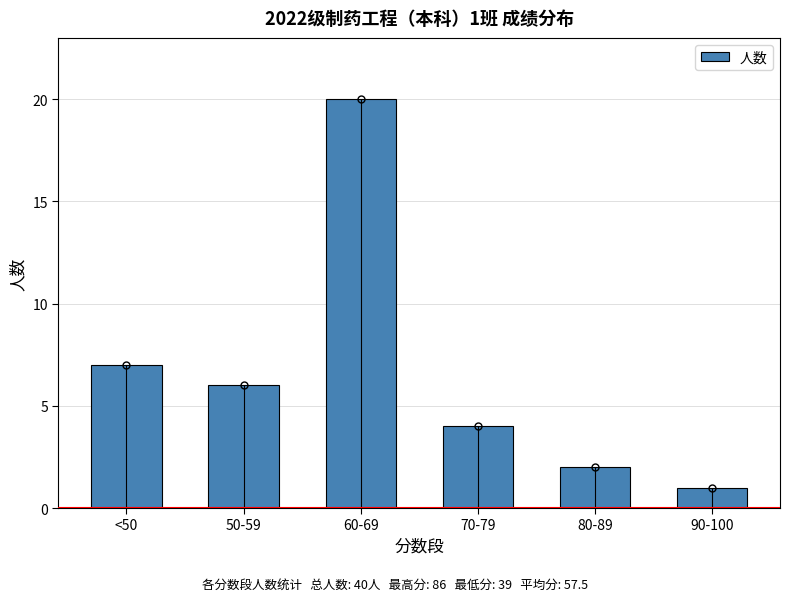

What position from the left is 80-89?

5